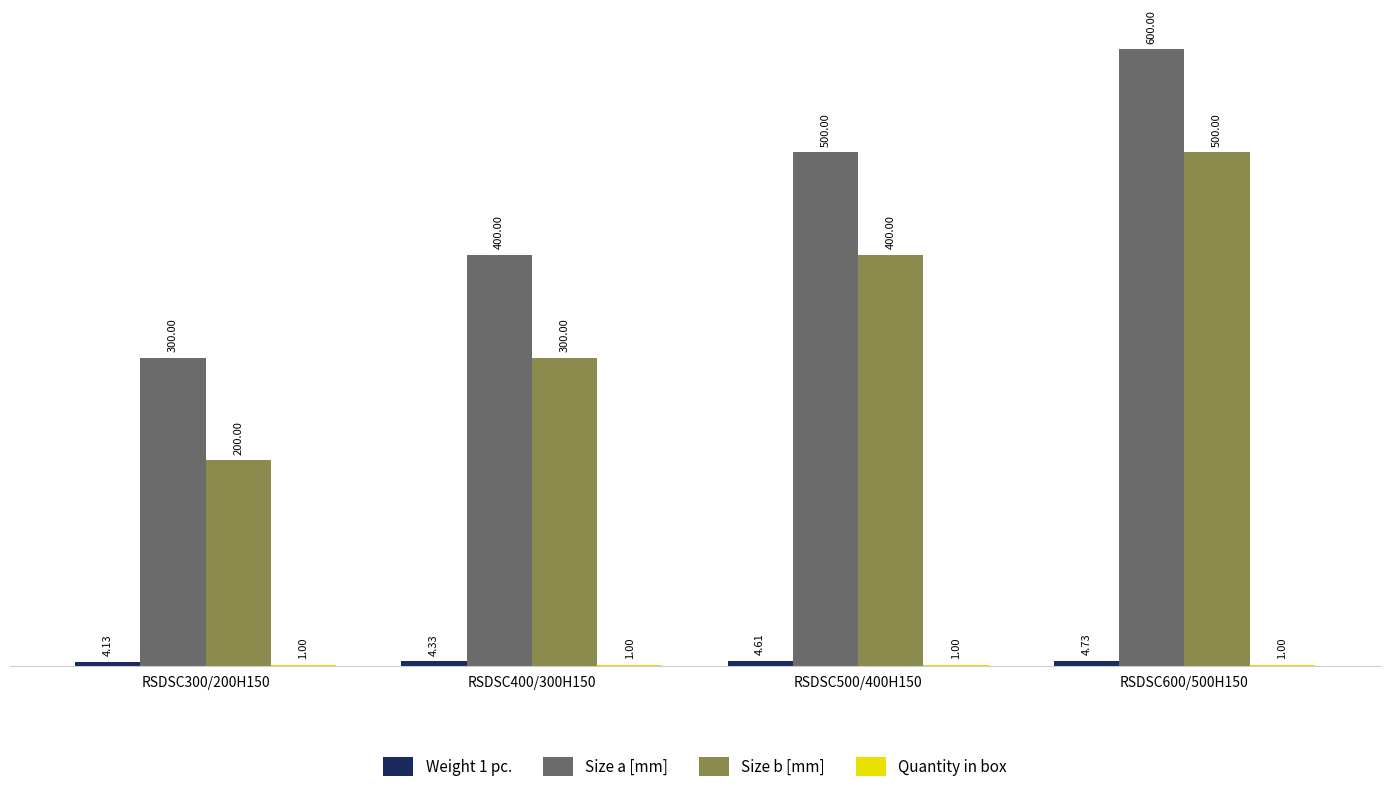

What is the total value across all series at RSDSC500/400H150?

905.6